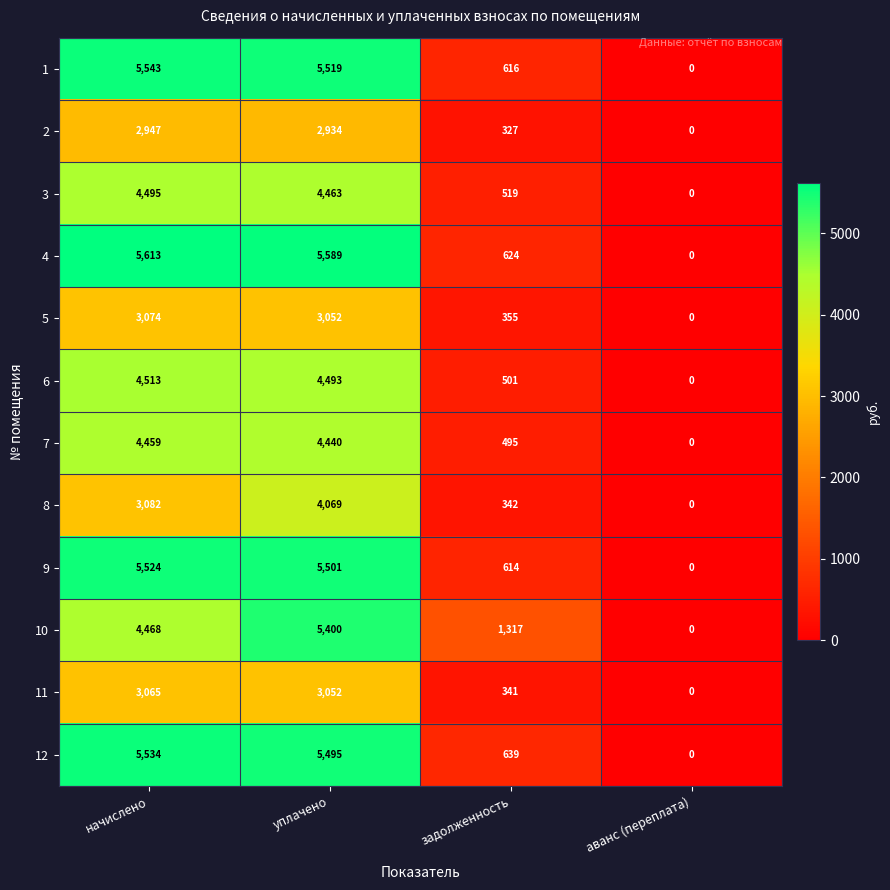

The 8 series shows 2215 at уплачено. True or false?

False